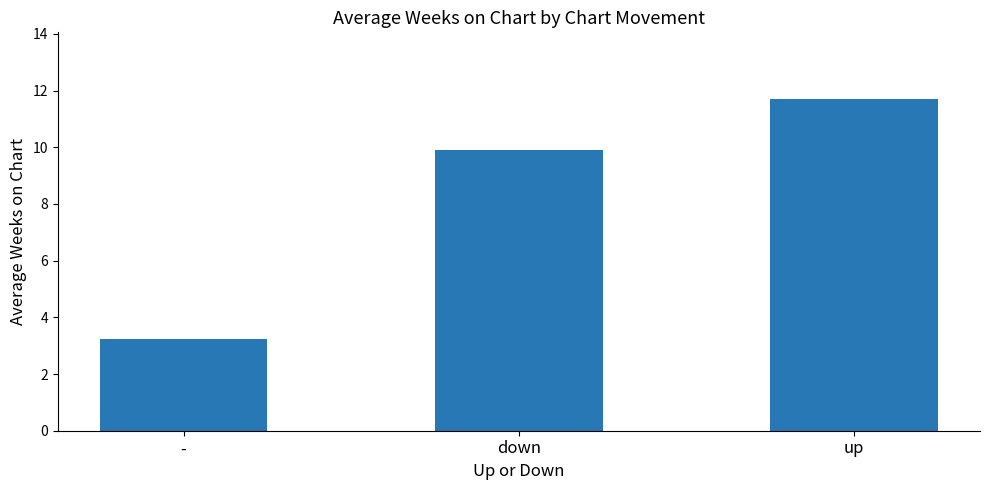

What is the greatest value displayed?

11.7